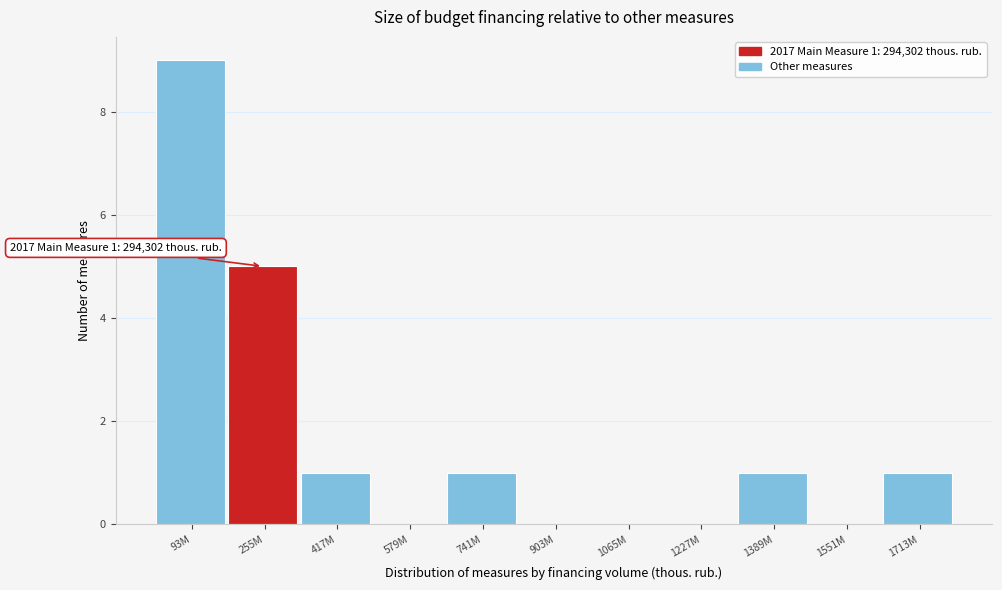

Reading right to left, transcribe all the data shown in this chart.

1713M=1	1551M=0	1389M=1	1227M=0	1065M=0	903M=0	741M=1	579M=0	417M=1	255M=5	93M=9